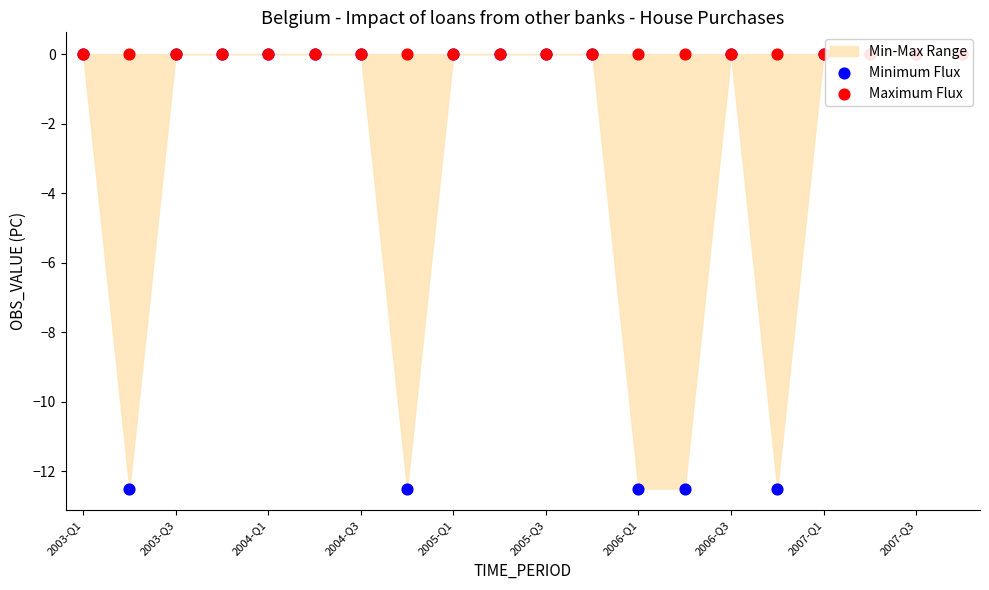

At how many categories does at least one series exceed -2?

20